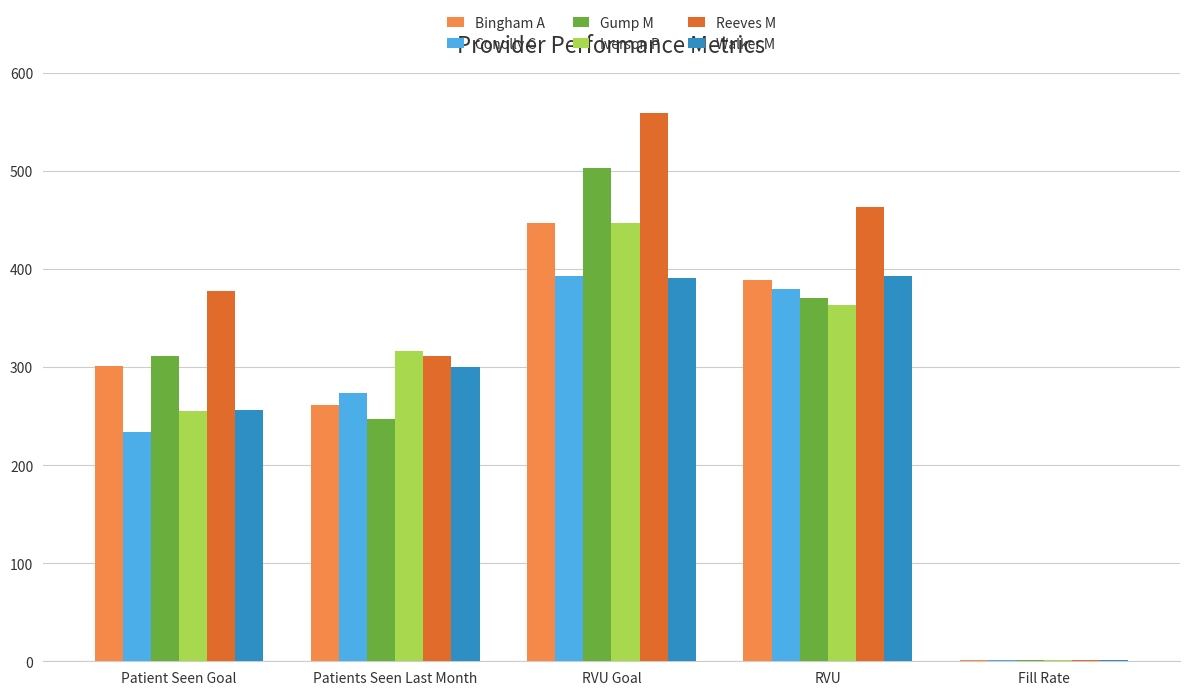

Count the number of categories in the chart.

5